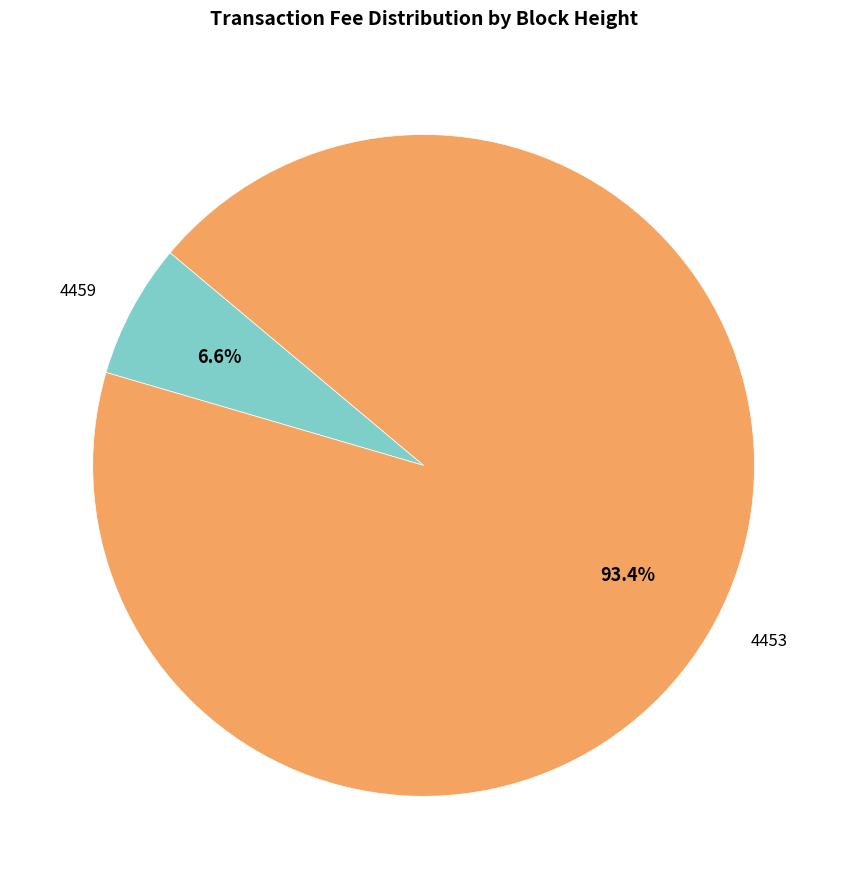

How many slices are in this pie chart?

2